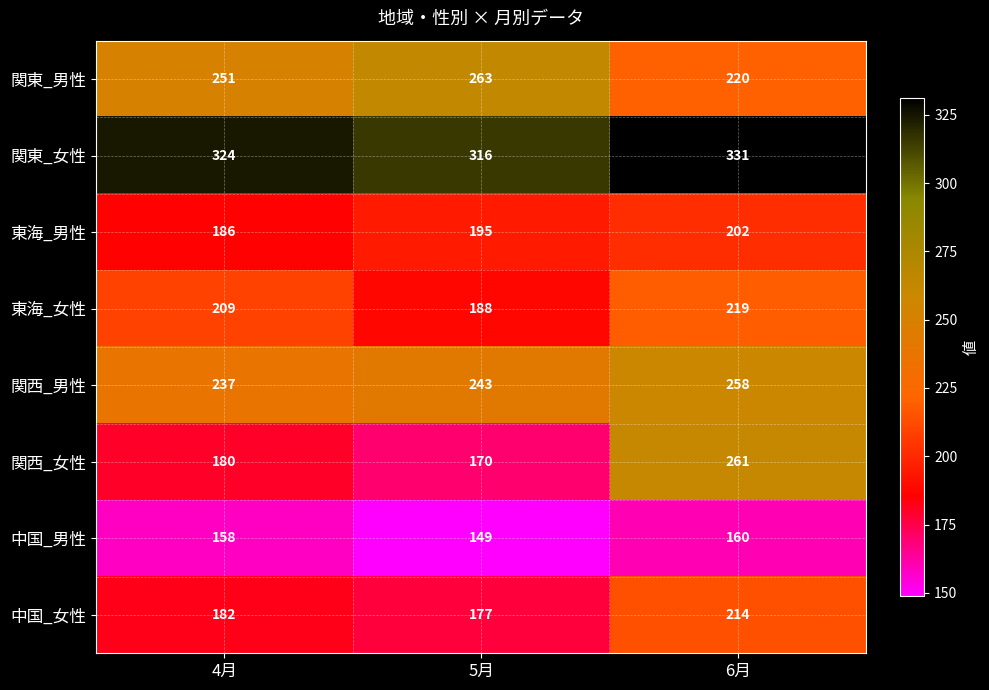

Reading left to right, transcribe all the data shown in this chart.

関東_男性: 251	263	220
関東_女性: 324	316	331
東海_男性: 186	195	202
東海_女性: 209	188	219
関西_男性: 237	243	258
関西_女性: 180	170	261
中国_男性: 158	149	160
中国_女性: 182	177	214